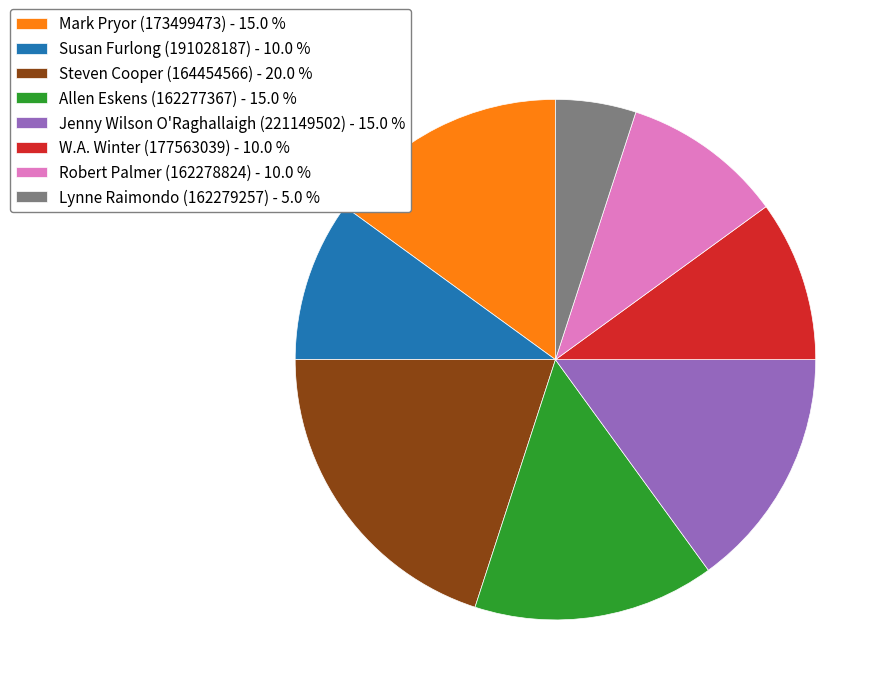

Between Mark Pryor (173499473) - 15.0 % and Susan Furlong (191028187) - 10.0 %, which is larger?

Mark Pryor (173499473) - 15.0 %